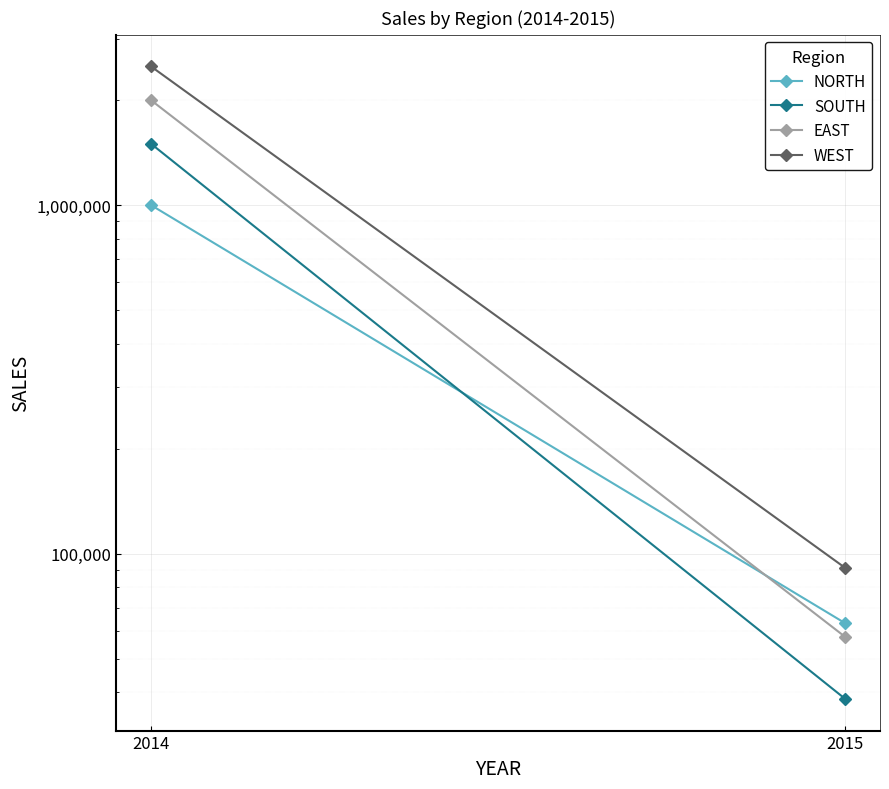

What is the sum of all EAST values?

2057650